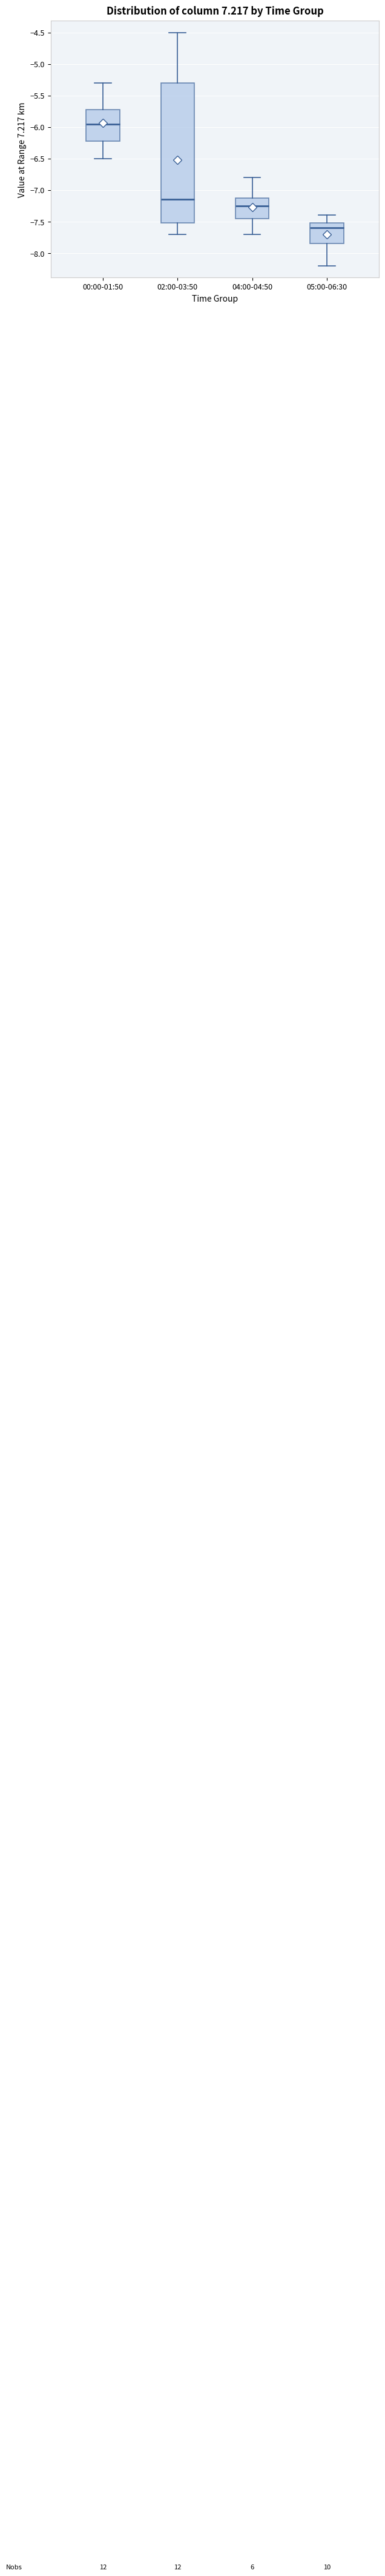

Reading left to right, transcribe this box plot: for each box, give where its median line is, the range the box spans, and where its two whiskers end, as read against the y-axis. The values are not printed on the chart, so give them approximately, as read against the axis.

00:00-01:50: median -5.95, box -6.20 to -5.70, whiskers -6.50 to -5.30
02:00-03:50: median -7.15, box -7.50 to -5.30, whiskers -7.70 to -4.50
04:00-04:50: median -7.25, box -7.45 to -7.10, whiskers -7.70 to -6.80
05:00-06:30: median -7.60, box -7.85 to -7.50, whiskers -8.20 to -7.40